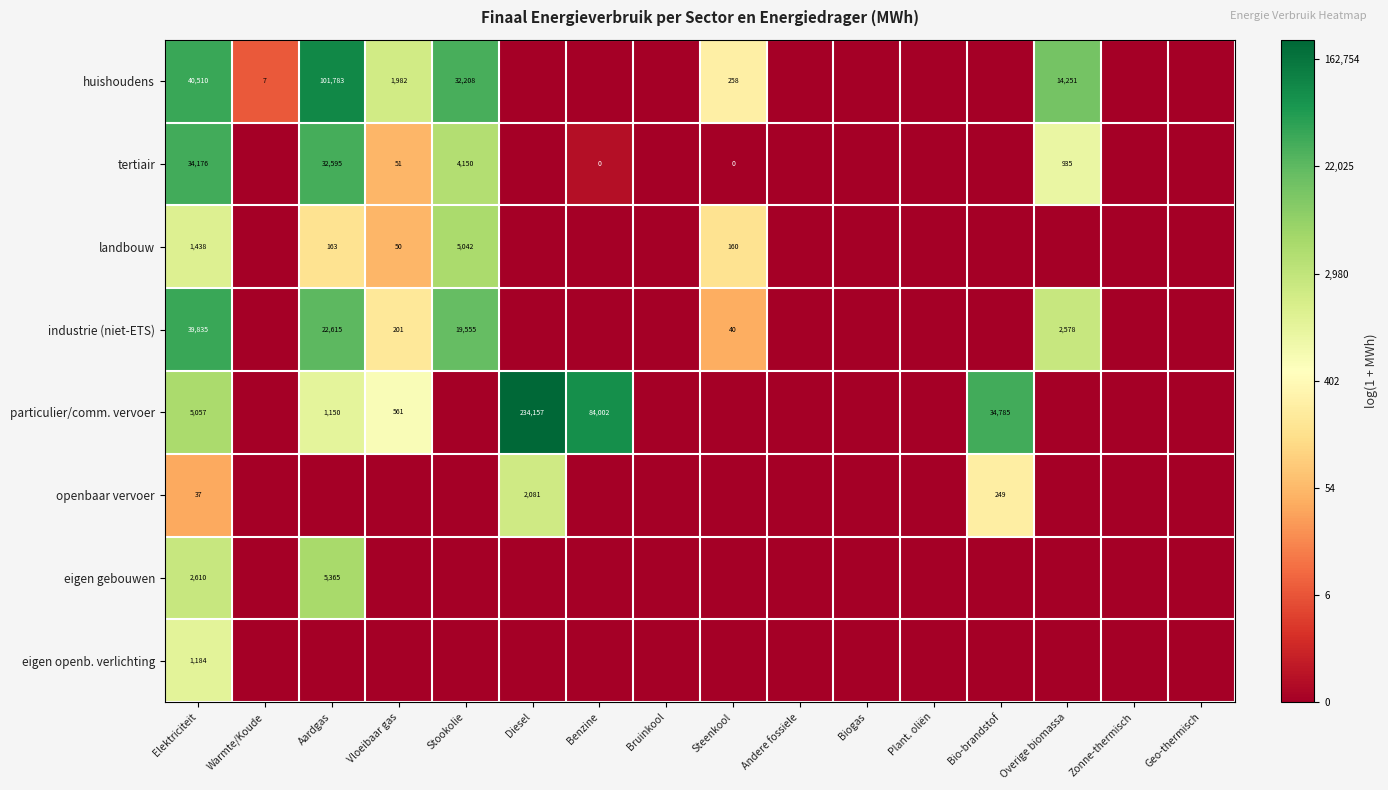

True or false: tertiair has a value of 32595 at Aardgas.

True